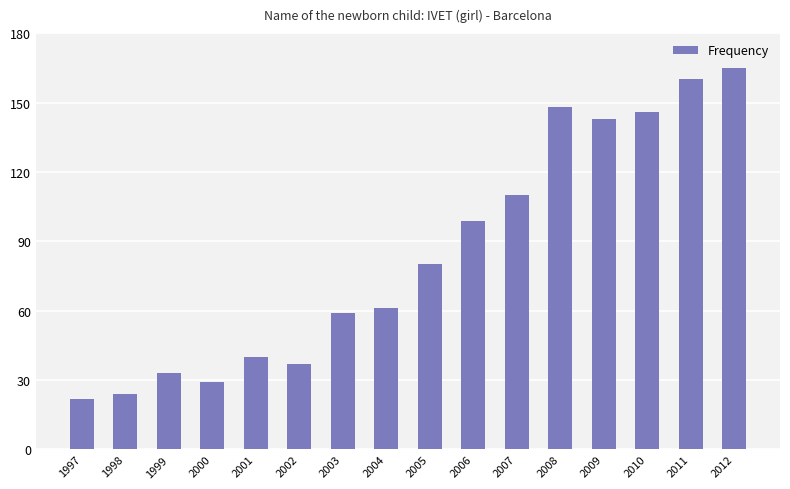

Count the number of data series in this chart.

1